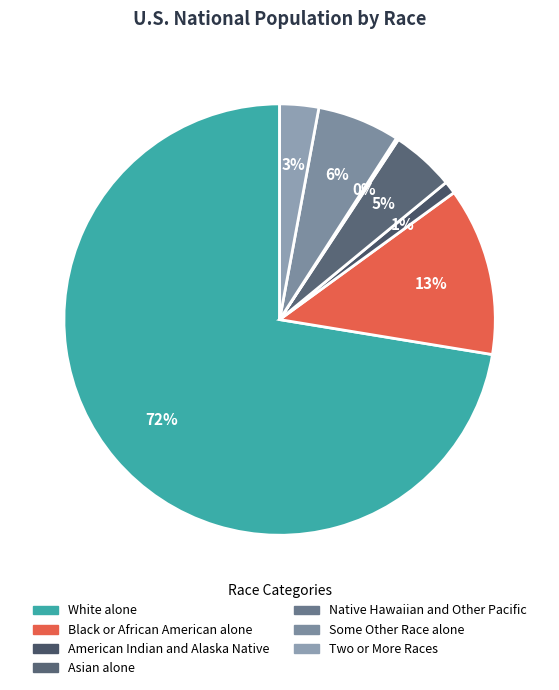

How many segments does this pie chart have?

7